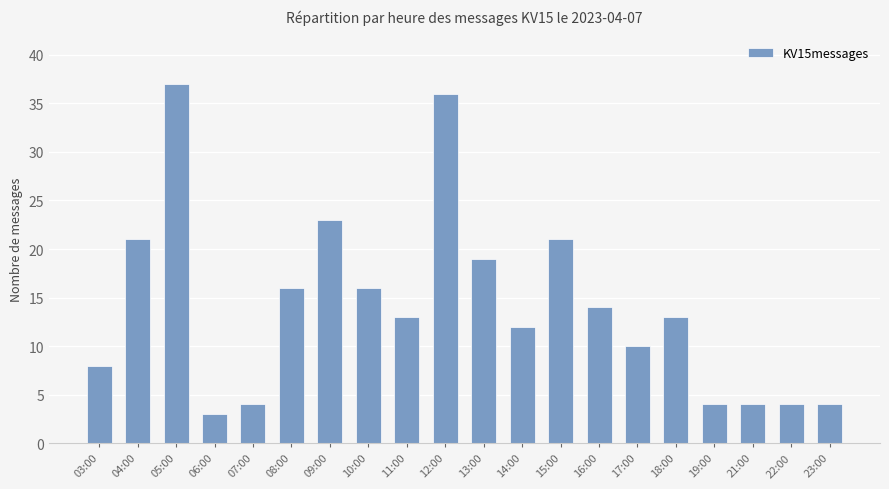

What is the difference between the maximum and second lowest values?

33